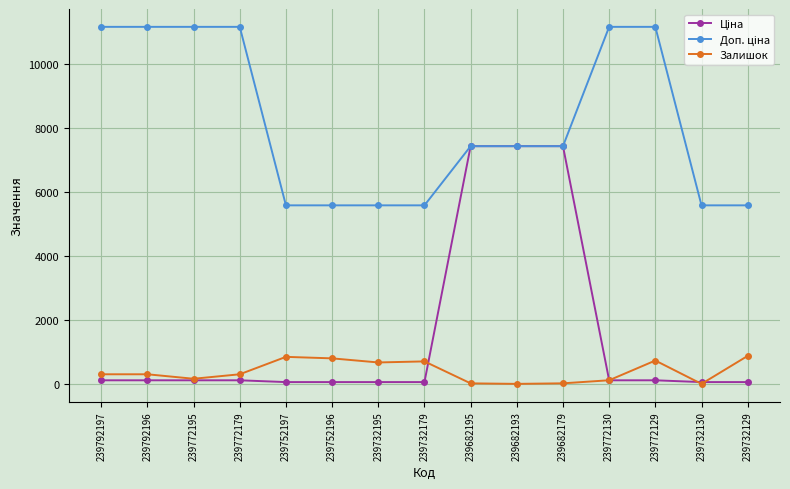

At how many categories does at least one series exceed 5903?

9